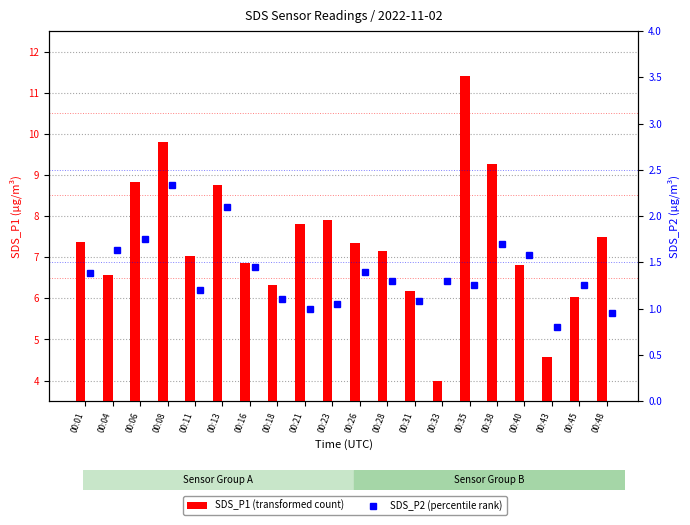

What is the difference between the maximum and minimum values in the SDS_P1 (transformed count) series?

7.4